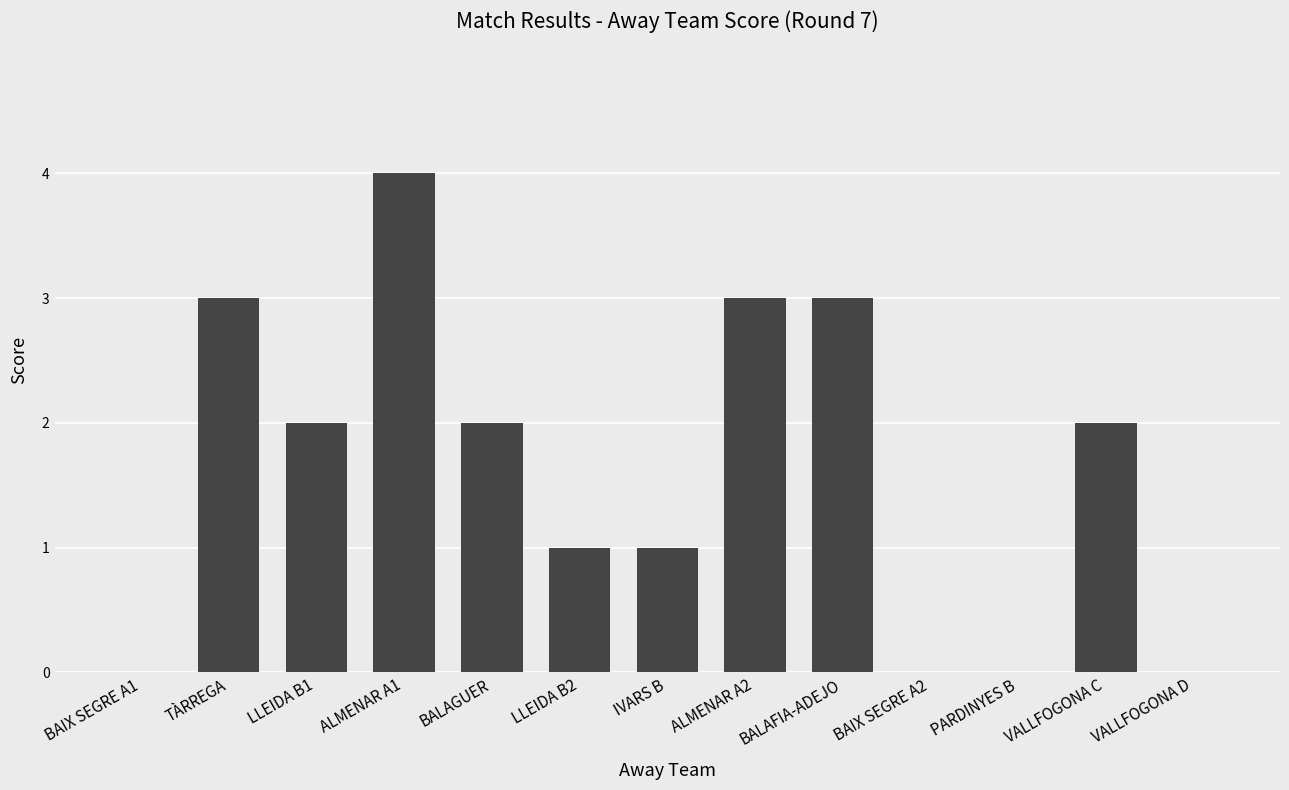

How many data points does each series have?

13